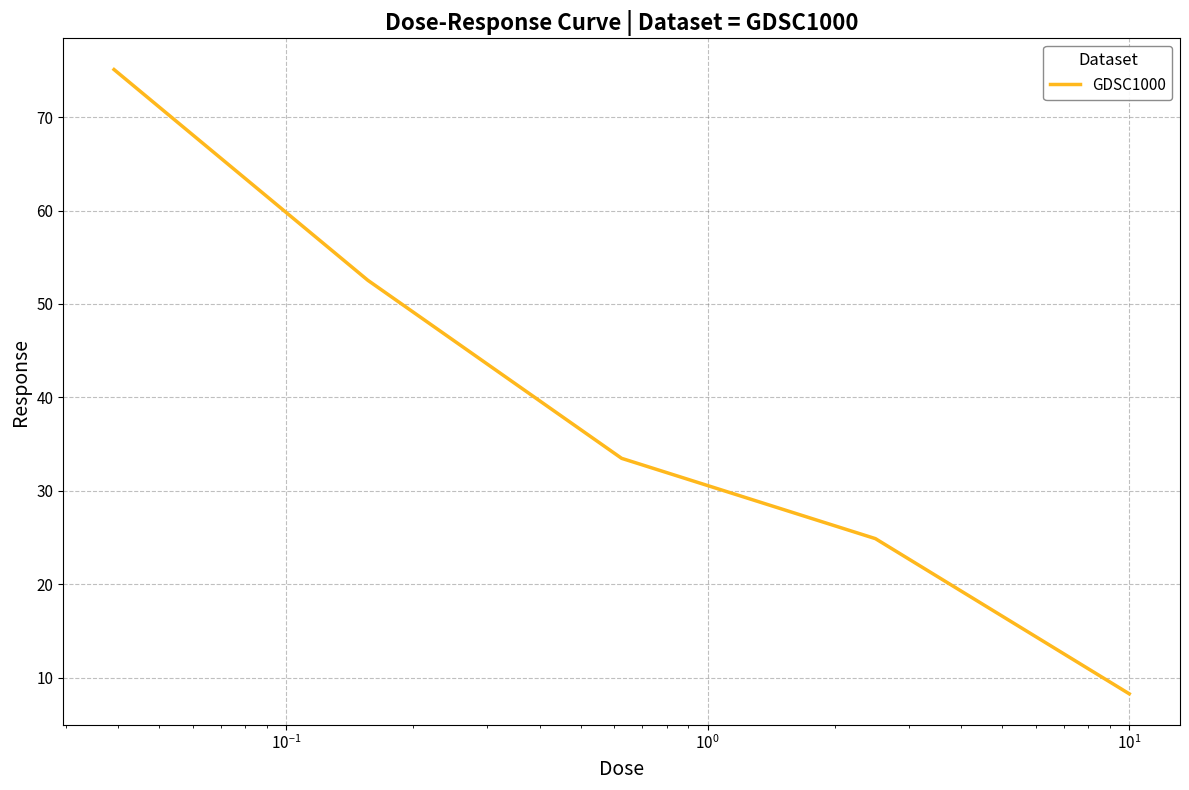

How many lines are shown in the chart?

1